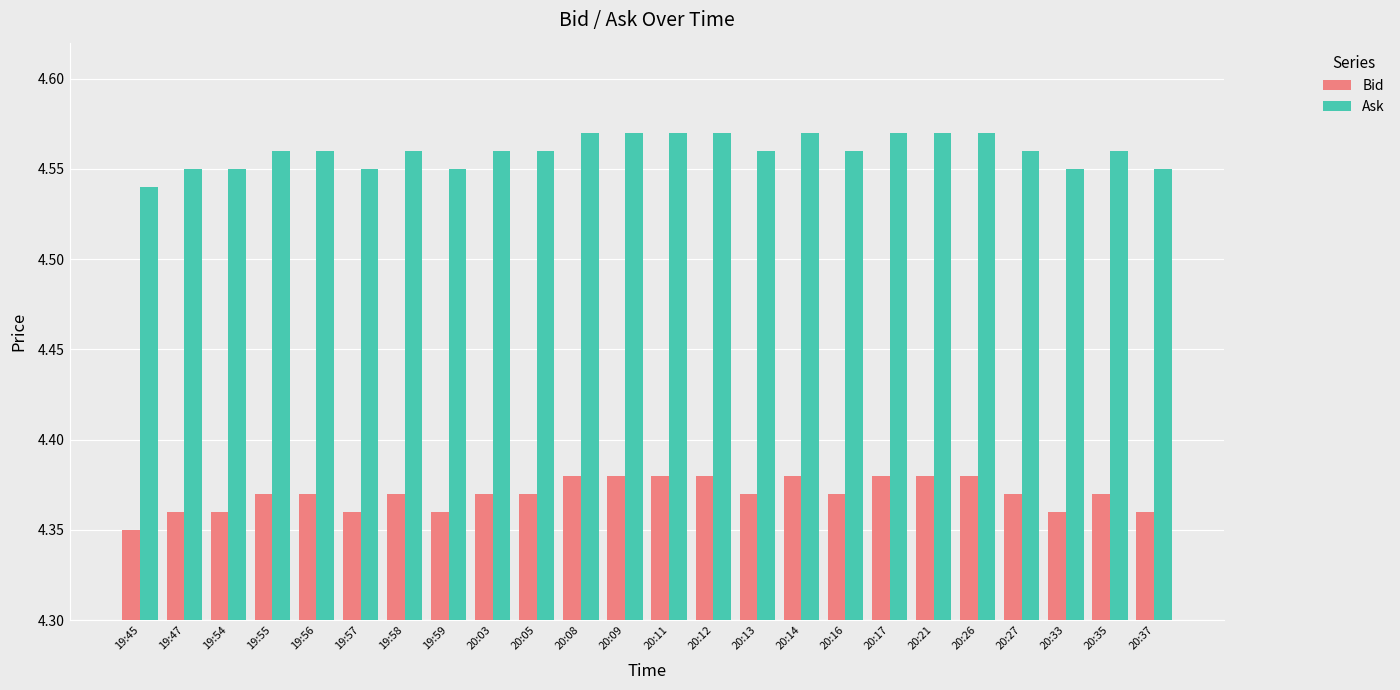

Does the chart contain stacked bars?

No